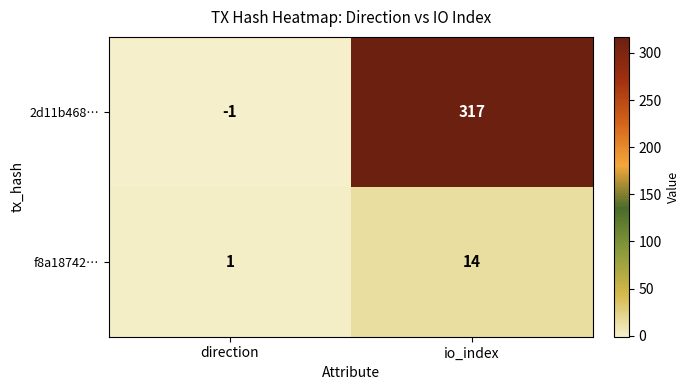

Reading left to right, what are all the values shown in this chart?

2d11b468…: -1	317
f8a18742…: 1	14